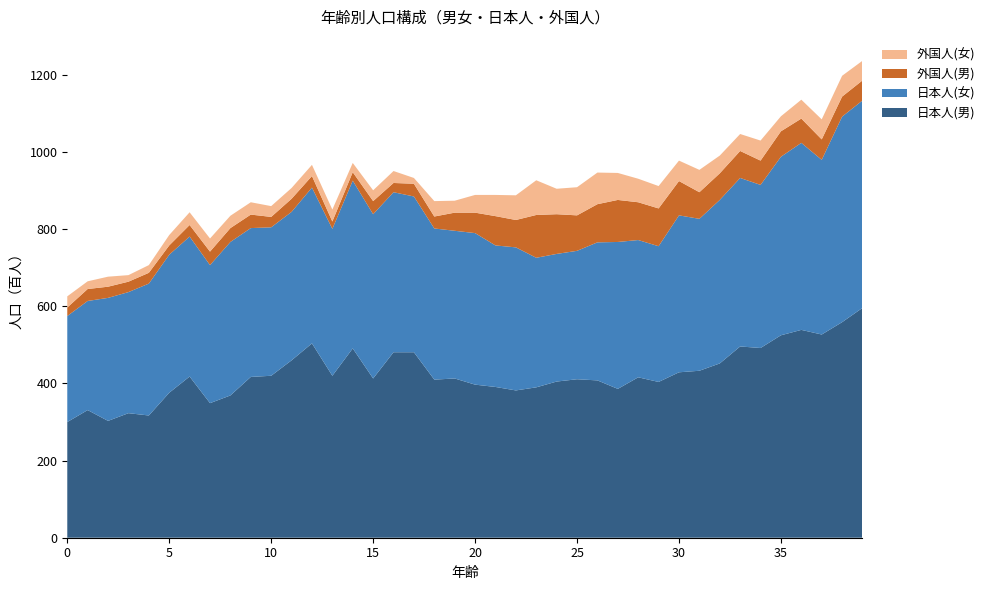

Reading left to right, what are all the values shown in this chart?

日本人(男): 0=300	1=331	2=303	3=323	4=317	5=376	6=418	7=349	8=369	9=417	10=420	11=460	12=504	13=420	14=491	15=413	16=481	17=481	18=410	19=413	20=397	21=391	22=382	23=390	24=405	25=411	26=408	27=386	28=416	29=404	30=429	31=433	32=452	33=496	34=492	35=525	36=539	37=527	38=559	39=596
日本人(女): 0=275	1=283	2=319	3=314	4=342	5=358	6=363	7=358	8=398	9=386	10=385	11=385	12=404	13=381	14=435	15=426	16=415	17=404	18=392	19=383	20=393	21=367	22=371	23=336	24=331	25=333	26=358	27=381	28=356	29=352	30=407	31=394	32=424	33=437	34=423	35=463	36=485	37=453	38=533	39=538
外国人(男): 0=22	1=31	2=29	3=27	4=28	5=24	6=30	7=35	8=36	9=35	10=27	11=34	12=30	13=19	14=22	15=34	16=24	17=33	18=31	19=47	20=53	21=76	22=71	23=111	24=103	25=92	26=99	27=109	28=98	29=98	30=89	31=69	32=69	33=70	34=63	35=66	36=63	37=53	38=52	39=52
外国人(女): 0=29	1=20	2=26	3=17	4=20	5=27	6=33	7=34	8=32	9=32	10=28	11=28	12=29	13=31	14=24	15=28	16=31	17=15	18=40	19=31	20=46	21=55	22=64	23=90	24=66	25=73	26=82	27=70	28=61	29=58	30=53	31=58	32=46	33=44	34=52	35=39	36=49	37=52	38=54	39=51